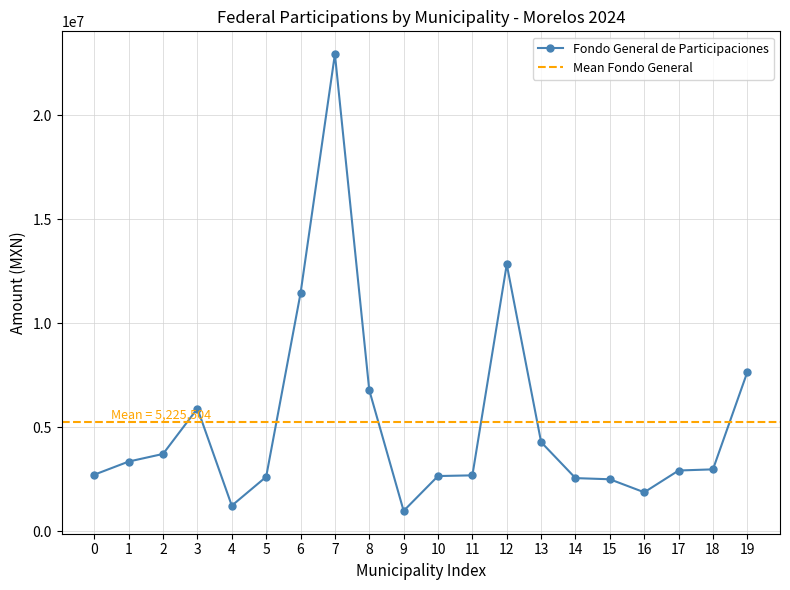

The value of Fondo General de Participaciones at 8 is 4500906. True or false?

False